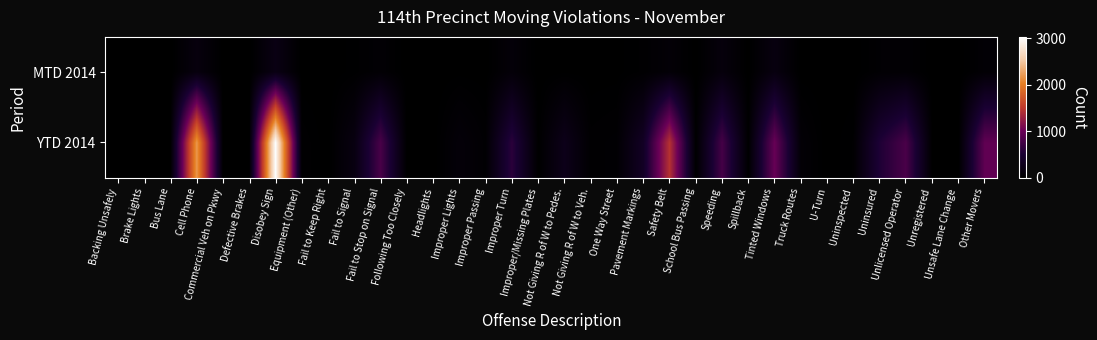

Between School Bus Passing and Other Movers, which series saw the biggest shift?

YTD 2014